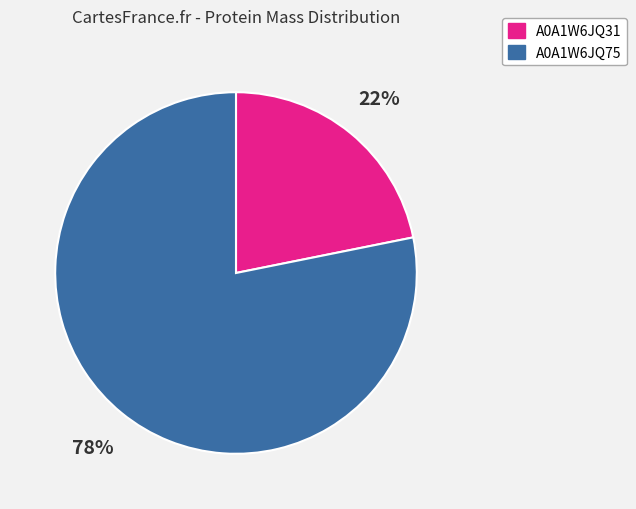

Is there a majority slice in this chart?

Yes